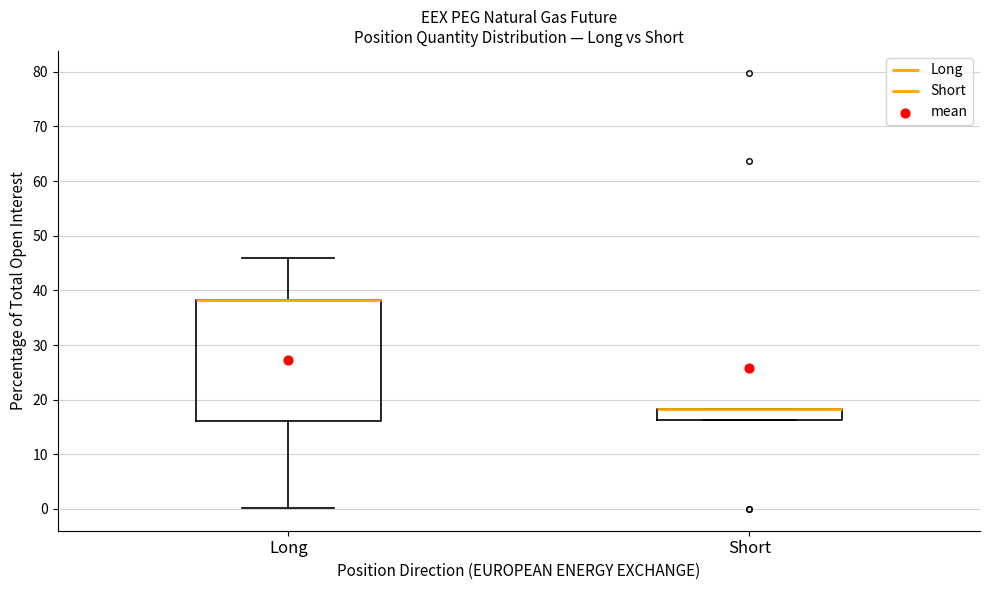

Reading left to right, transcribe this box plot: for each box, give where its median line is, the range the box spans, and where its two whiskers end, as read against the y-axis. The values are not printed on the chart, so give them approximately, as read against the axis.

Long: median 38 (drawn on the box's upper edge), box 16 to 38, whiskers 0 to 46
Short: median 18 (drawn on the box's upper edge), box 16 to 18, whiskers 16 to 18